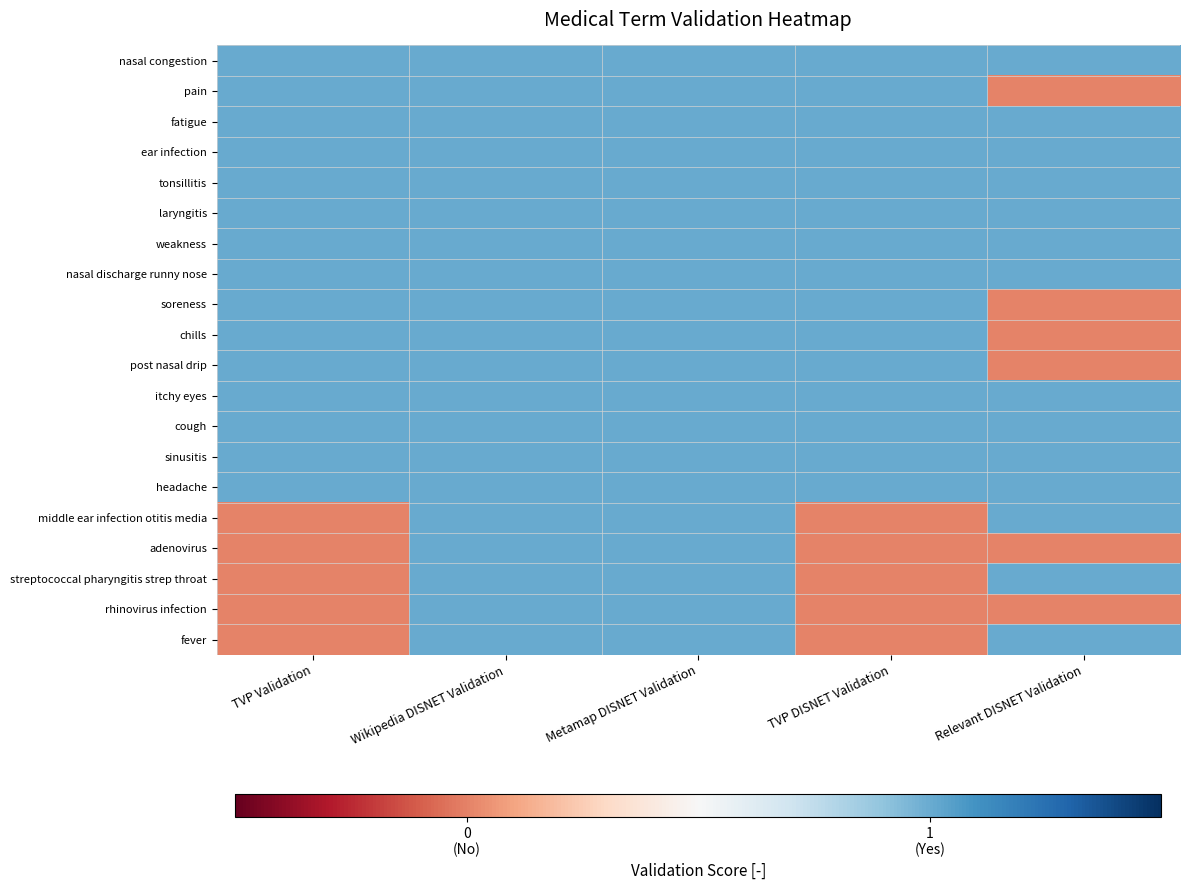

Reading right to left, transcribe all the data shown in this chart.

nasal congestion: Relevant DISNET Validation=1	TVP DISNET Validation=1	Metamap DISNET Validation=1	Wikipedia DISNET Validation=1	TVP Validation=1
pain: Relevant DISNET Validation=0	TVP DISNET Validation=1	Metamap DISNET Validation=1	Wikipedia DISNET Validation=1	TVP Validation=1
fatigue: Relevant DISNET Validation=1	TVP DISNET Validation=1	Metamap DISNET Validation=1	Wikipedia DISNET Validation=1	TVP Validation=1
ear infection: Relevant DISNET Validation=1	TVP DISNET Validation=1	Metamap DISNET Validation=1	Wikipedia DISNET Validation=1	TVP Validation=1
tonsillitis: Relevant DISNET Validation=1	TVP DISNET Validation=1	Metamap DISNET Validation=1	Wikipedia DISNET Validation=1	TVP Validation=1
laryngitis: Relevant DISNET Validation=1	TVP DISNET Validation=1	Metamap DISNET Validation=1	Wikipedia DISNET Validation=1	TVP Validation=1
weakness: Relevant DISNET Validation=1	TVP DISNET Validation=1	Metamap DISNET Validation=1	Wikipedia DISNET Validation=1	TVP Validation=1
nasal discharge runny nose: Relevant DISNET Validation=1	TVP DISNET Validation=1	Metamap DISNET Validation=1	Wikipedia DISNET Validation=1	TVP Validation=1
soreness: Relevant DISNET Validation=0	TVP DISNET Validation=1	Metamap DISNET Validation=1	Wikipedia DISNET Validation=1	TVP Validation=1
chills: Relevant DISNET Validation=0	TVP DISNET Validation=1	Metamap DISNET Validation=1	Wikipedia DISNET Validation=1	TVP Validation=1
post nasal drip: Relevant DISNET Validation=0	TVP DISNET Validation=1	Metamap DISNET Validation=1	Wikipedia DISNET Validation=1	TVP Validation=1
itchy eyes: Relevant DISNET Validation=1	TVP DISNET Validation=1	Metamap DISNET Validation=1	Wikipedia DISNET Validation=1	TVP Validation=1
cough: Relevant DISNET Validation=1	TVP DISNET Validation=1	Metamap DISNET Validation=1	Wikipedia DISNET Validation=1	TVP Validation=1
sinusitis: Relevant DISNET Validation=1	TVP DISNET Validation=1	Metamap DISNET Validation=1	Wikipedia DISNET Validation=1	TVP Validation=1
headache: Relevant DISNET Validation=1	TVP DISNET Validation=1	Metamap DISNET Validation=1	Wikipedia DISNET Validation=1	TVP Validation=1
middle ear infection otitis media: Relevant DISNET Validation=1	TVP DISNET Validation=0	Metamap DISNET Validation=1	Wikipedia DISNET Validation=1	TVP Validation=0
adenovirus: Relevant DISNET Validation=0	TVP DISNET Validation=0	Metamap DISNET Validation=1	Wikipedia DISNET Validation=1	TVP Validation=0
streptococcal pharyngitis strep throat: Relevant DISNET Validation=1	TVP DISNET Validation=0	Metamap DISNET Validation=1	Wikipedia DISNET Validation=1	TVP Validation=0
rhinovirus infection: Relevant DISNET Validation=0	TVP DISNET Validation=0	Metamap DISNET Validation=1	Wikipedia DISNET Validation=1	TVP Validation=0
fever: Relevant DISNET Validation=1	TVP DISNET Validation=0	Metamap DISNET Validation=1	Wikipedia DISNET Validation=1	TVP Validation=0